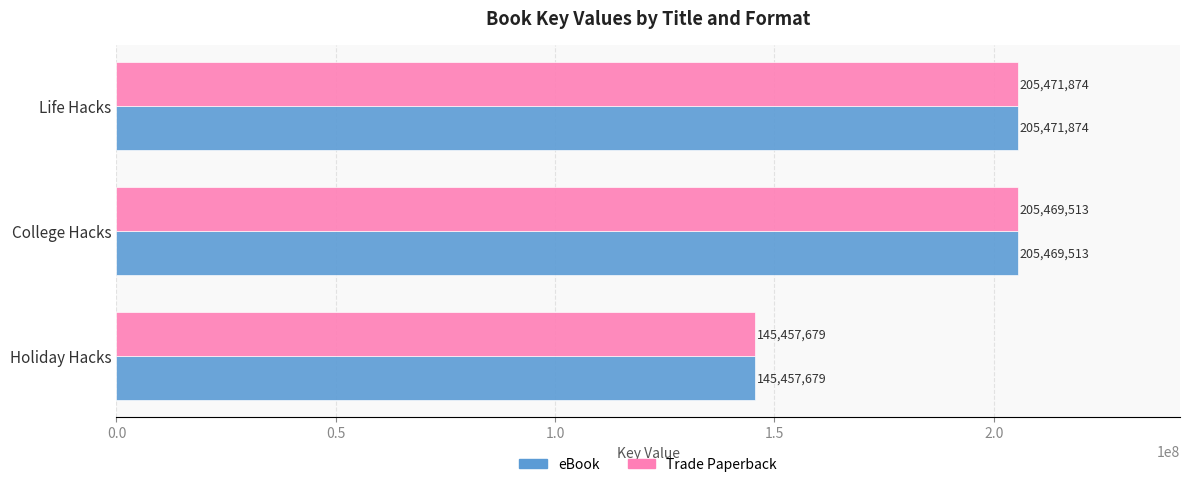

Which category has the highest value across all series?

Life Hacks